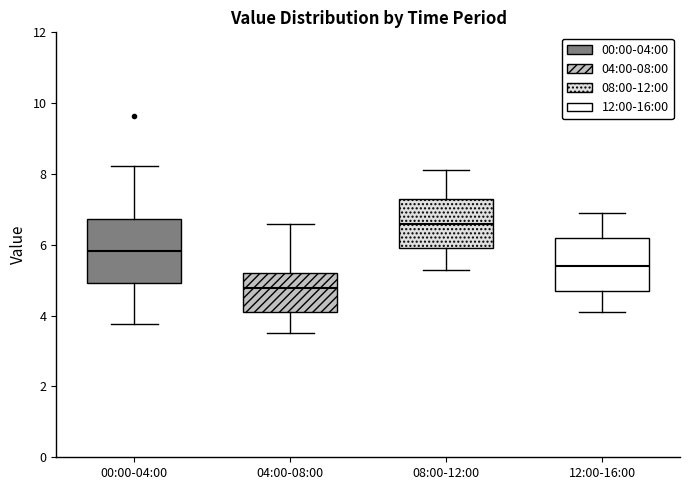

Where does the lower whisker of the box for 00:00-04:00 end on the y-axis? The values are not printed on the chart, so give them approximately, as read against the axis.

3.8